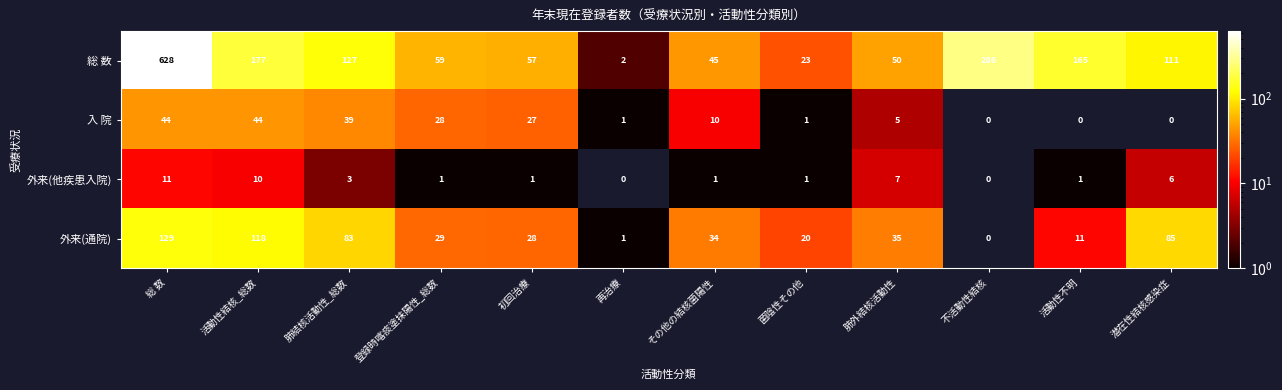

Rank the series by their maximum value, from lowest to highest.

外来(他疾患入院), 入 院, 外来(通院), 総 数